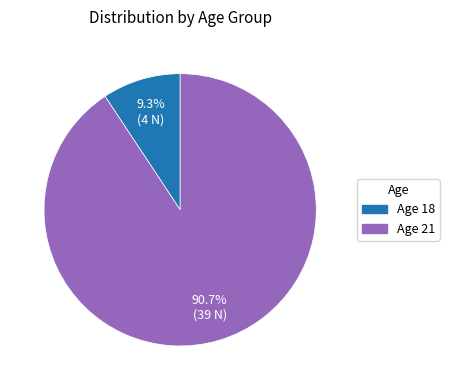

Is there a majority slice in this chart?

Yes